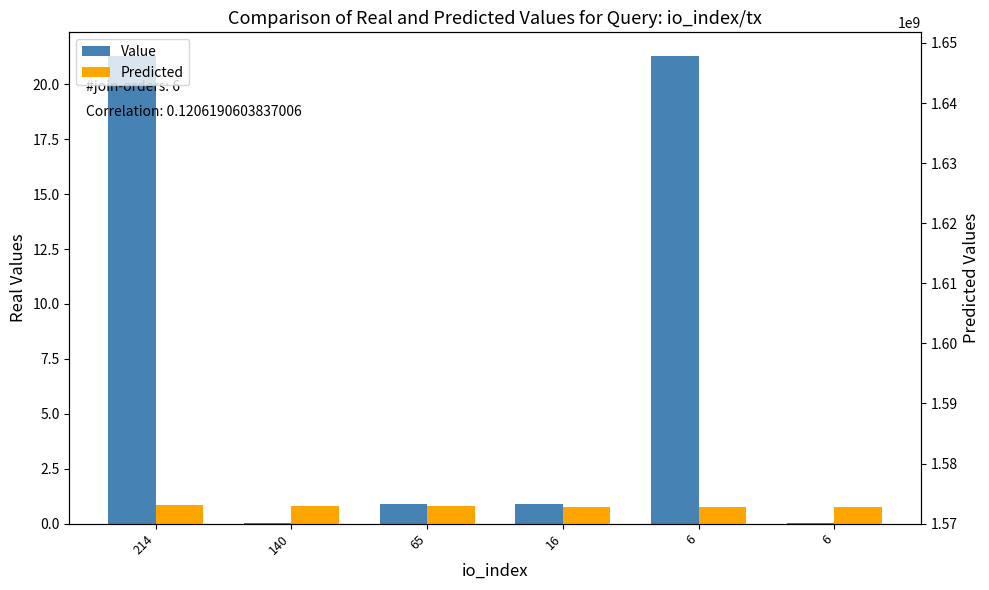

At which category is the sum across all series the highest?

214